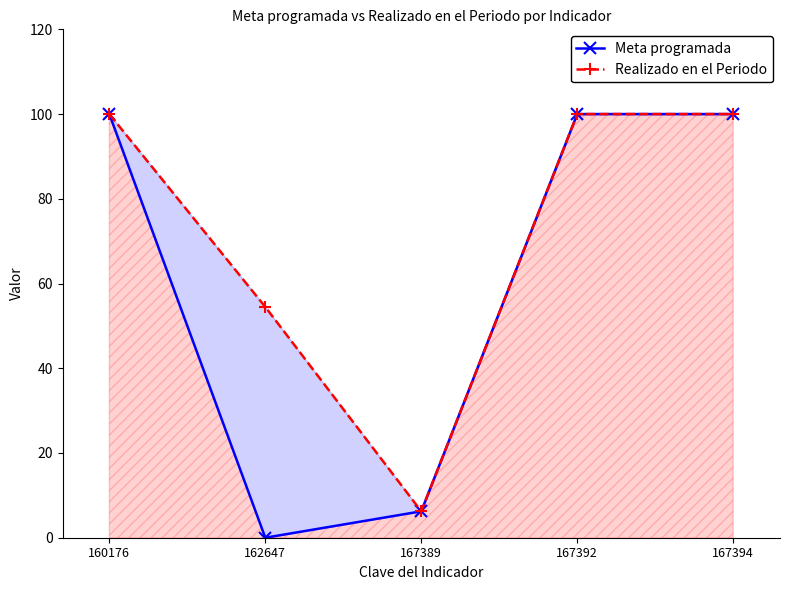

List the series in order of their overall mean, lowest first.

Meta programada, Realizado en el Periodo